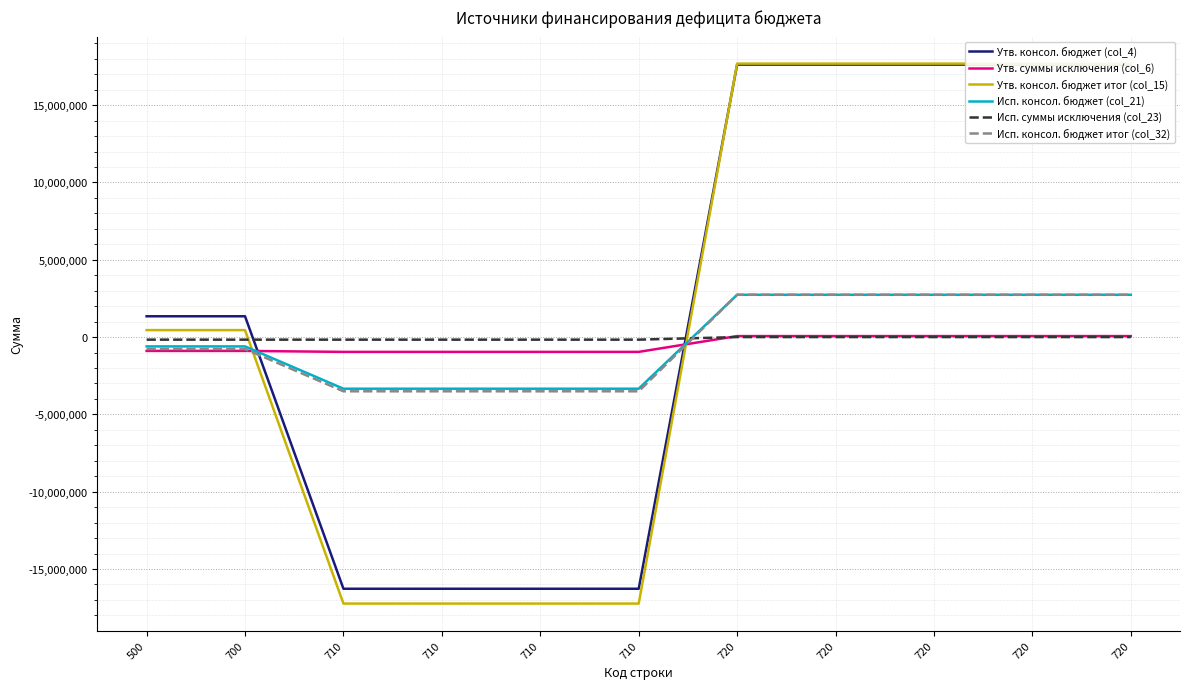

At how many categories does at least one series exceed -4487780?

11